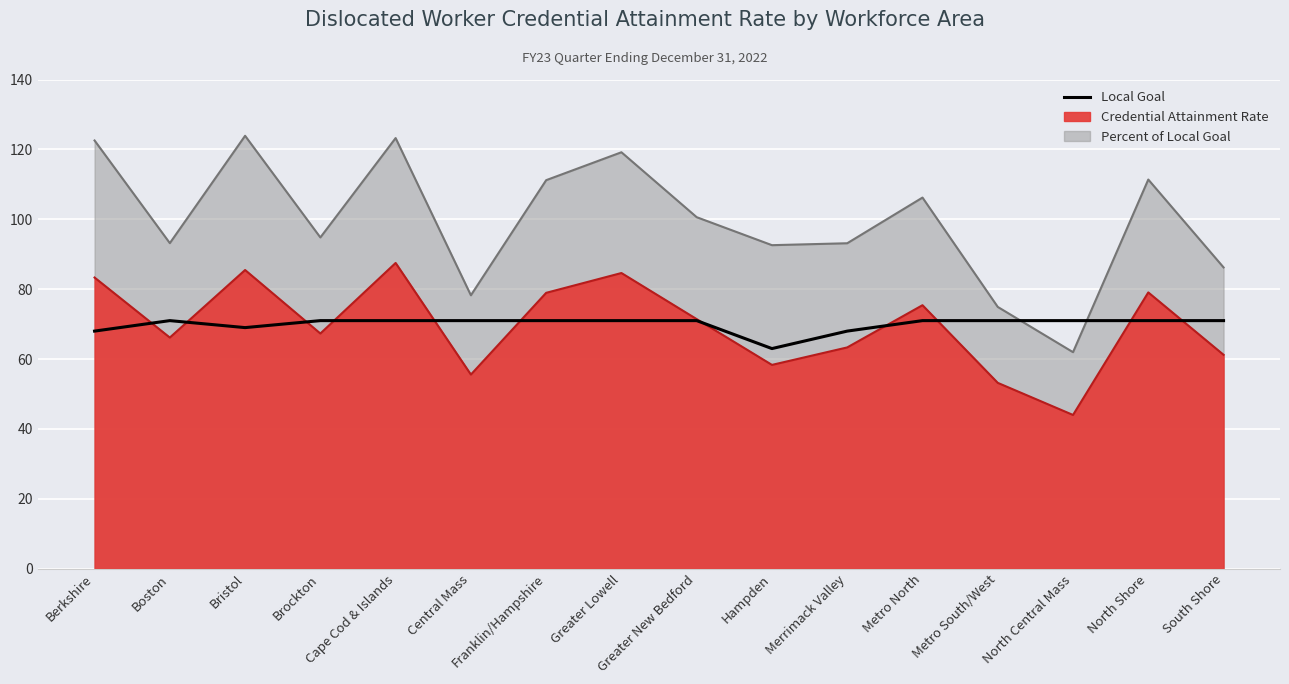

Which label corresponds to the smallest value in the chart?

Hampden